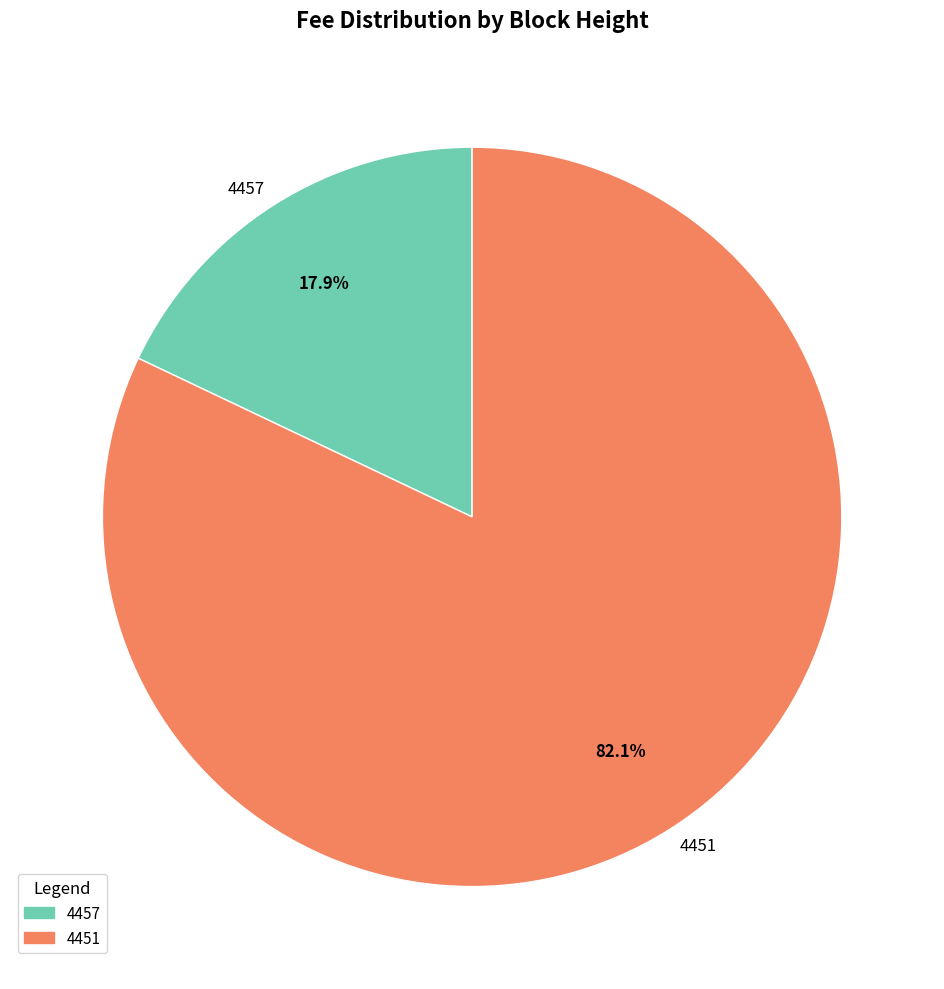

Which category accounts for the majority?

4451